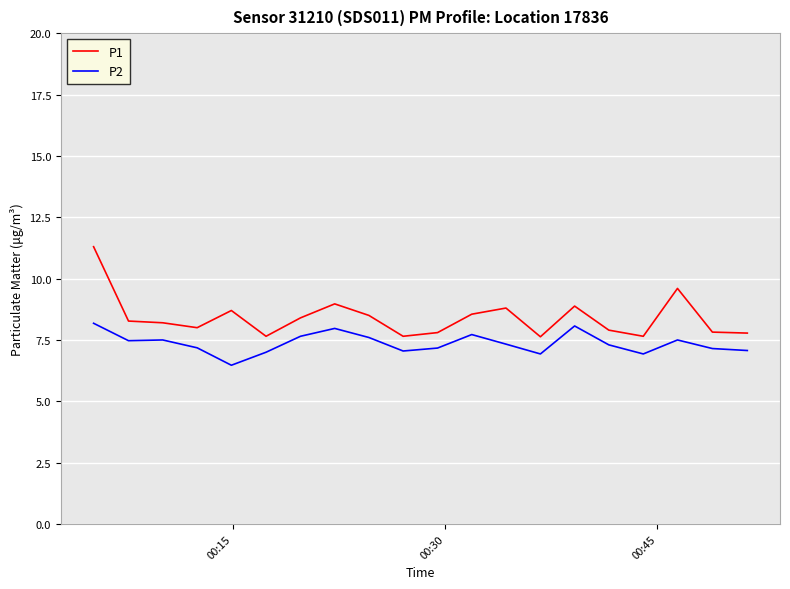

Rank the series by their maximum value, from highest to lowest.

P1, P2